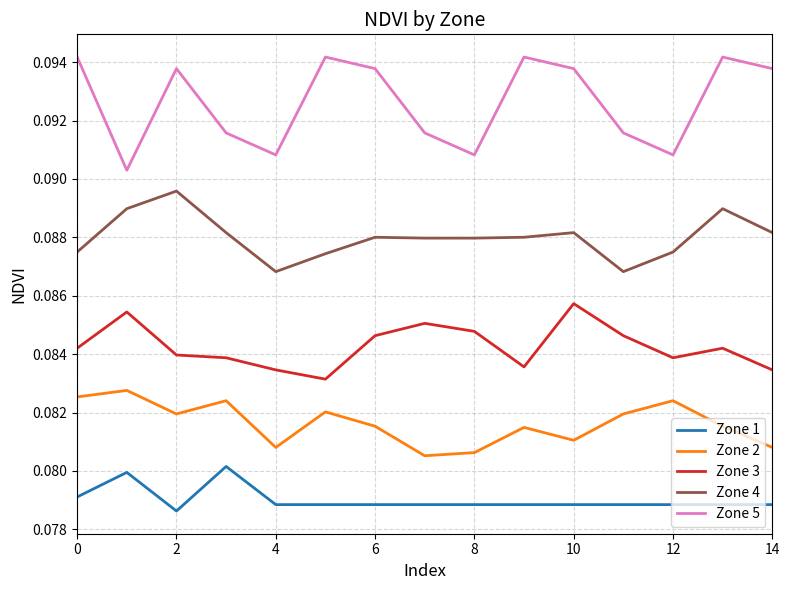

Which series has the widest spread of values?

Zone 5